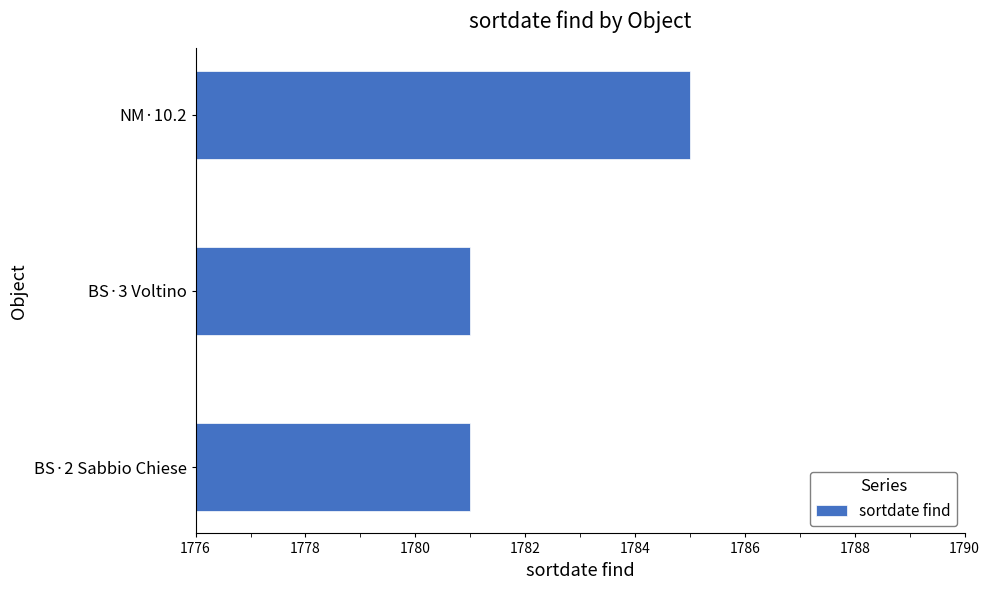

What is the change in value from BS·3 Voltino to NM·10.2?

+4